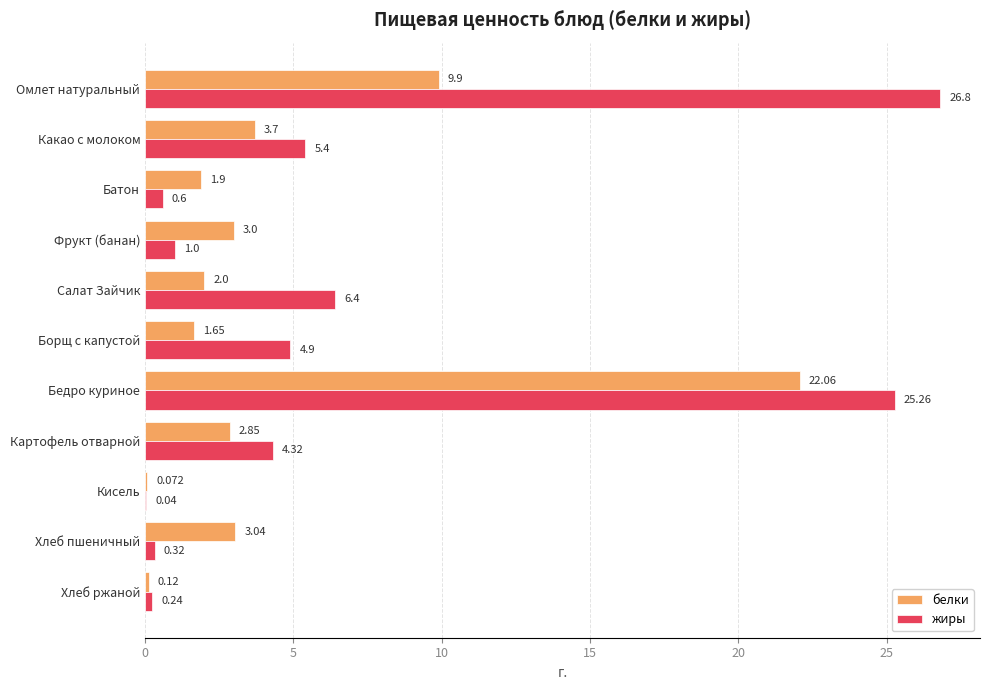

What is the average value of the жиры series?

6.8